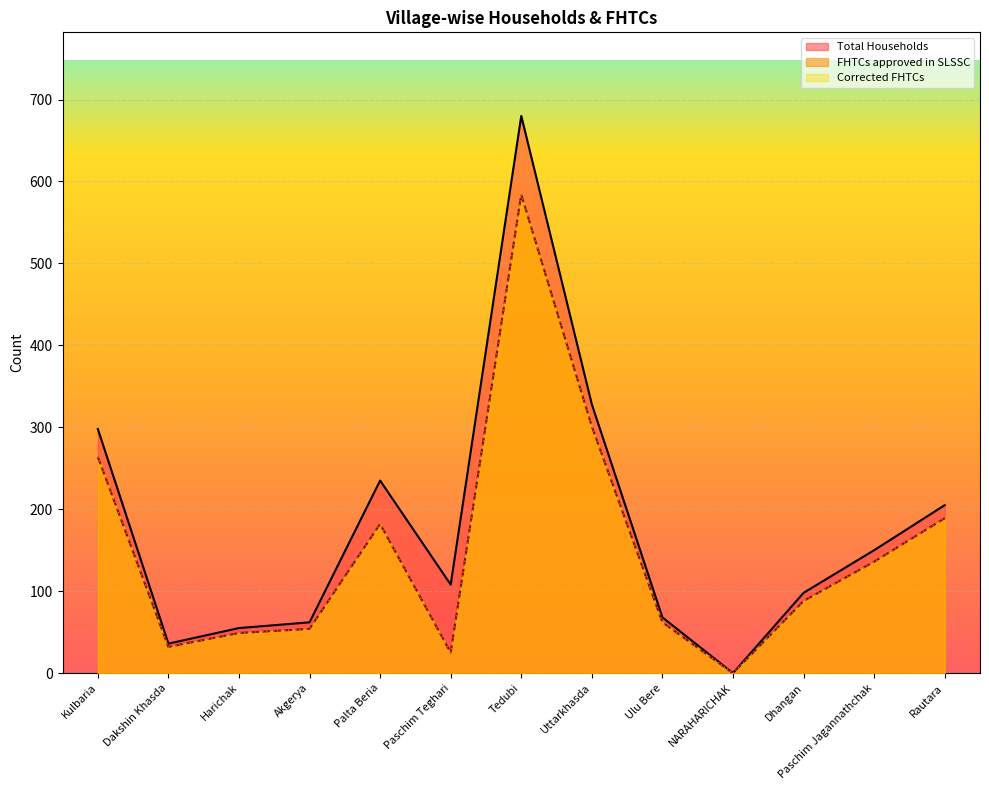

True or false: FHTCs approved in SLSSC and Corrected FHTCs intersect in this chart.

False